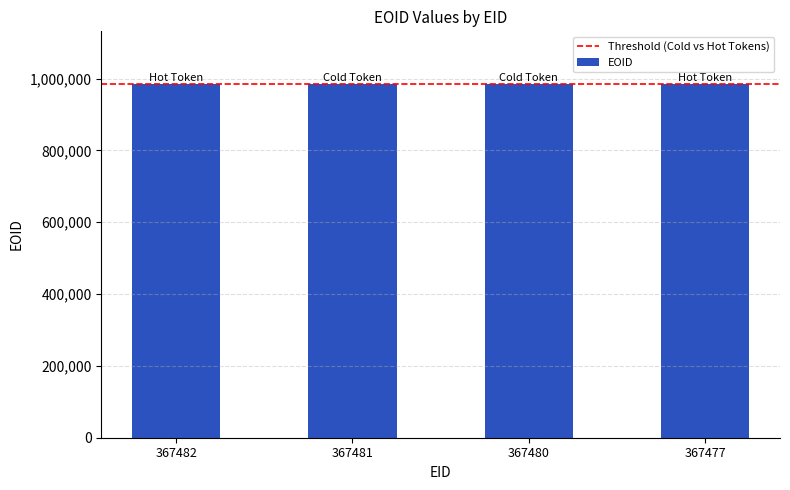

What is the greatest value displayed?

983939